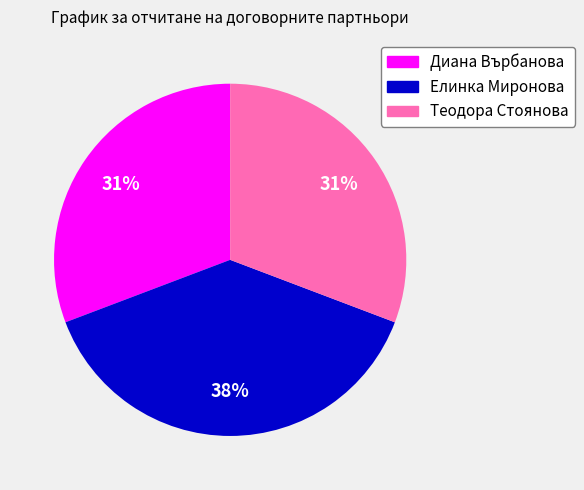

To the nearest percent, what is the average slice percentage?

33%